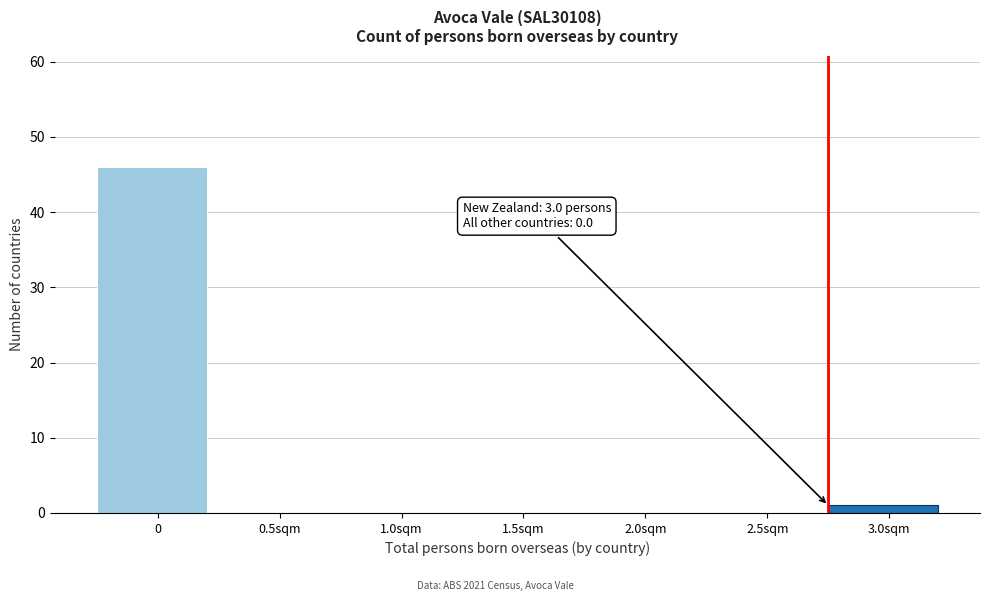

Reading left to right, extract all data points from this chart.

0=46	0.5sqm=0	1.0sqm=0	1.5sqm=0	2.0sqm=0	2.5sqm=0	3.0sqm=1